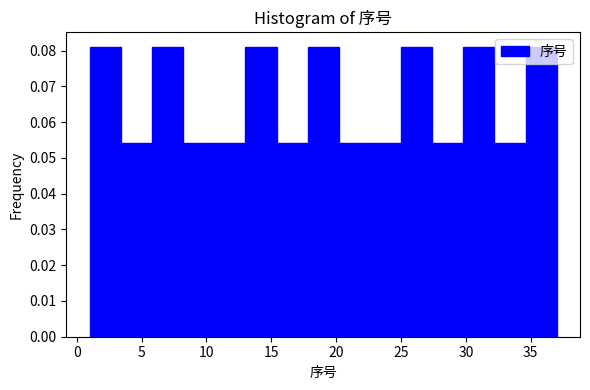

Reading left to right, transcribe this chart: for each bar, give the range it covers on the x-axis and its height. Neither the bar edges nor the heights are printed on the chart, so give them approximately, as read against the axes.

1.0 to 3.4: 0.081
3.4 to 5.8: 0.054
5.8 to 8.2: 0.081
8.2 to 10.6: 0.054
10.6 to 13.0: 0.054
13.0 to 15.4: 0.081
15.4 to 17.8: 0.054
17.8 to 20.2: 0.081
20.2 to 22.6: 0.054
22.6 to 25.0: 0.054
25.0 to 27.4: 0.081
27.4 to 29.8: 0.054
29.8 to 32.2: 0.081
32.2 to 34.6: 0.054
34.6 to 37.0: 0.081